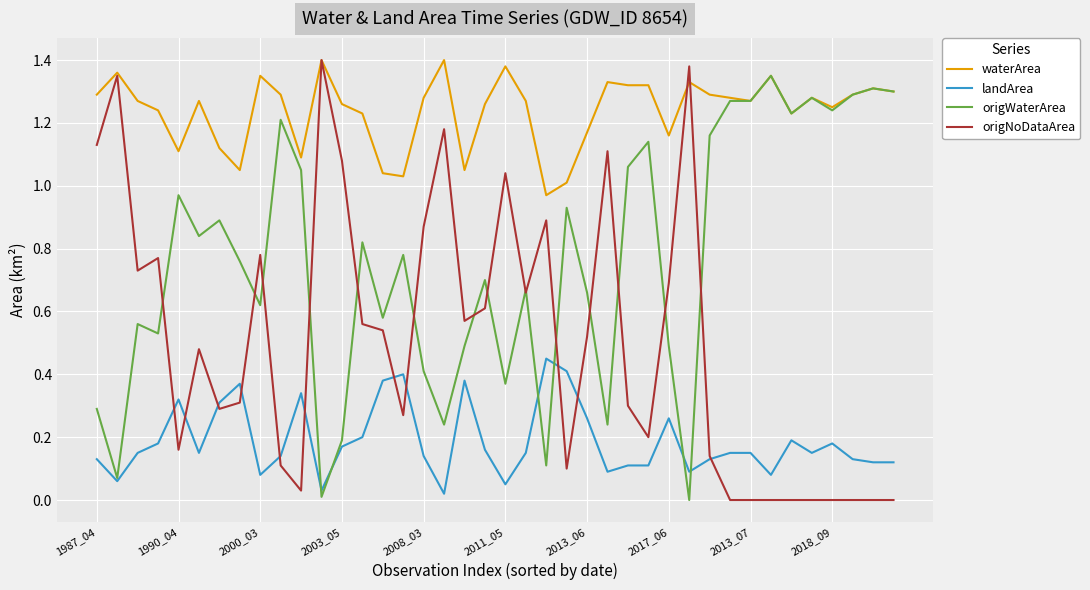

Rank the series by their average value, from highest to lowest.

waterArea, origWaterArea, origNoDataArea, landArea